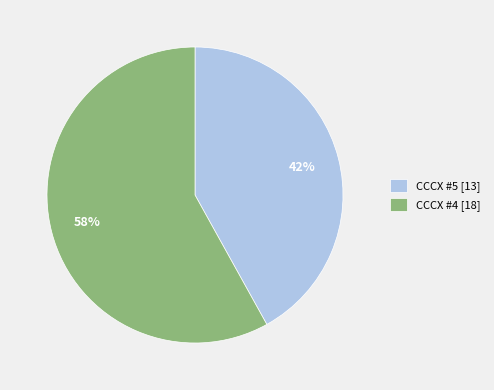

To the nearest percent, what is the difference between the CCCX #5 and CCCX #4 slice percentages?

16%